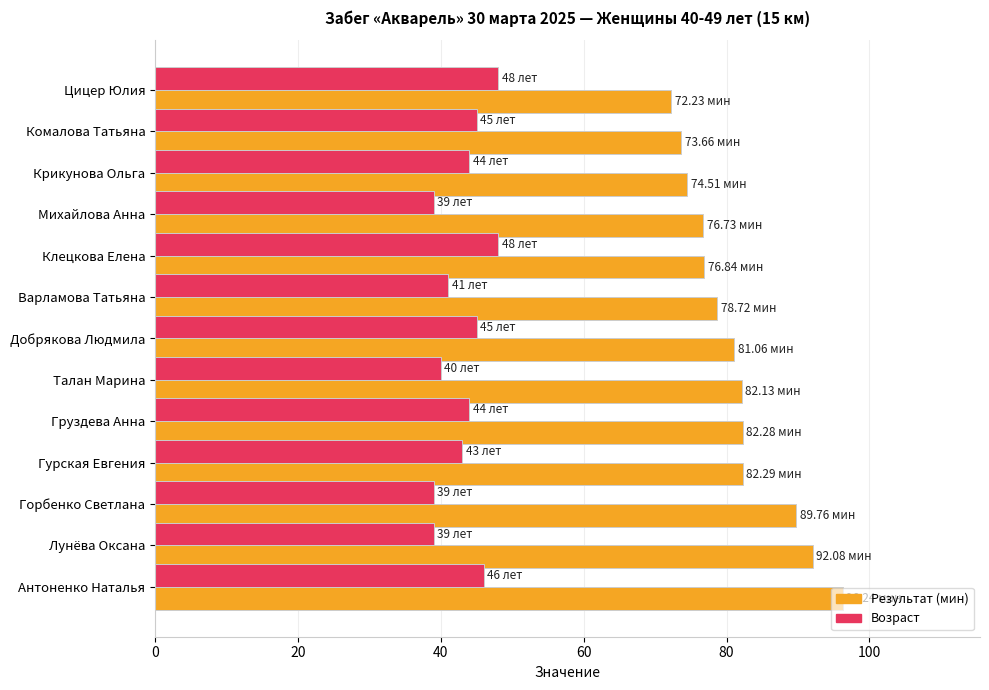

What is the difference between the highest and lowest values at Крикунова Ольга?

30.5